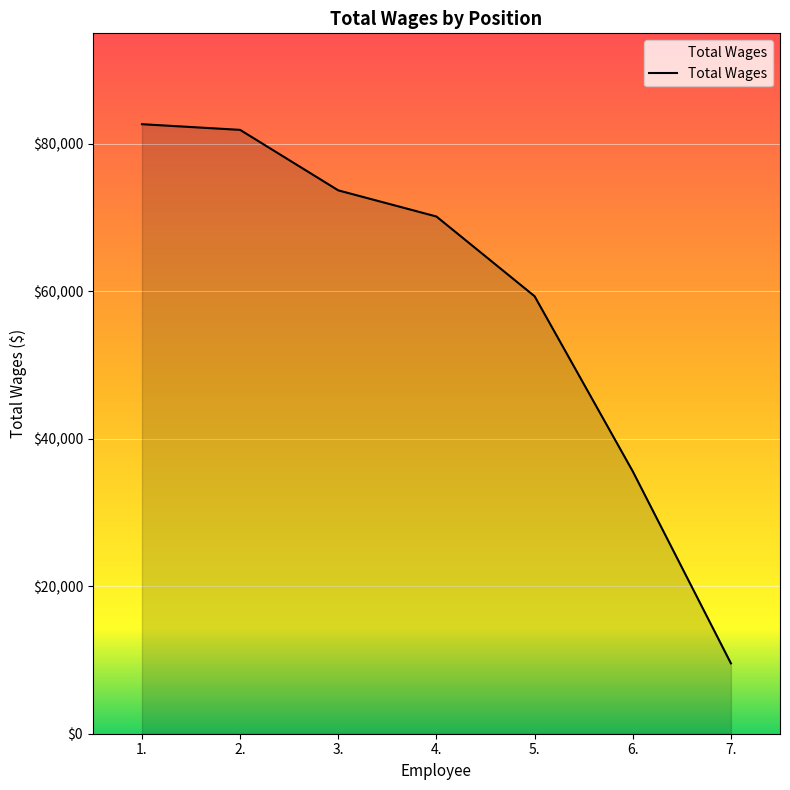

Which has a higher value, 4. or 6.?

4.